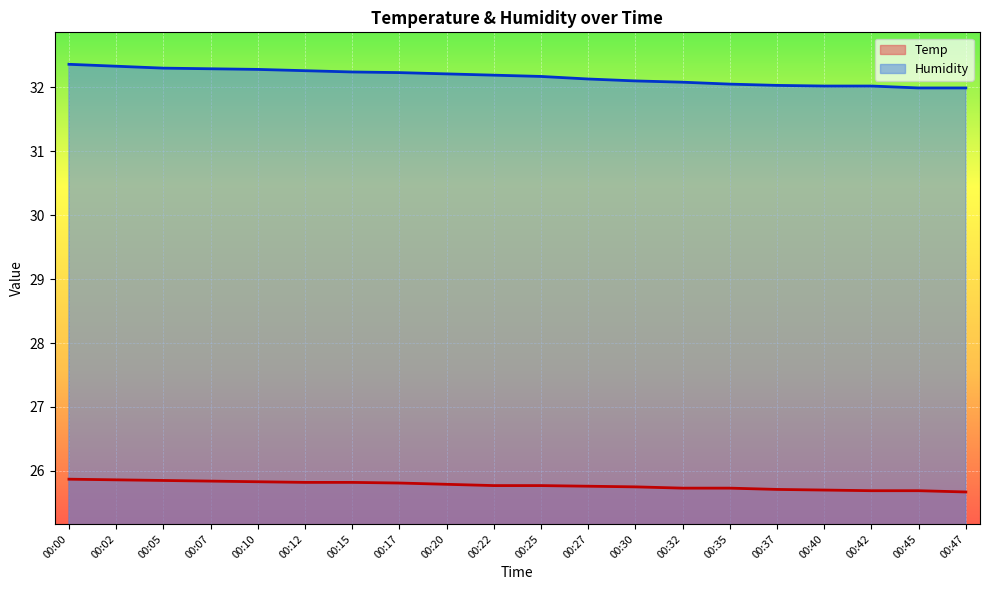

What is the spread (max minus min) of values at 00:15?

6.4